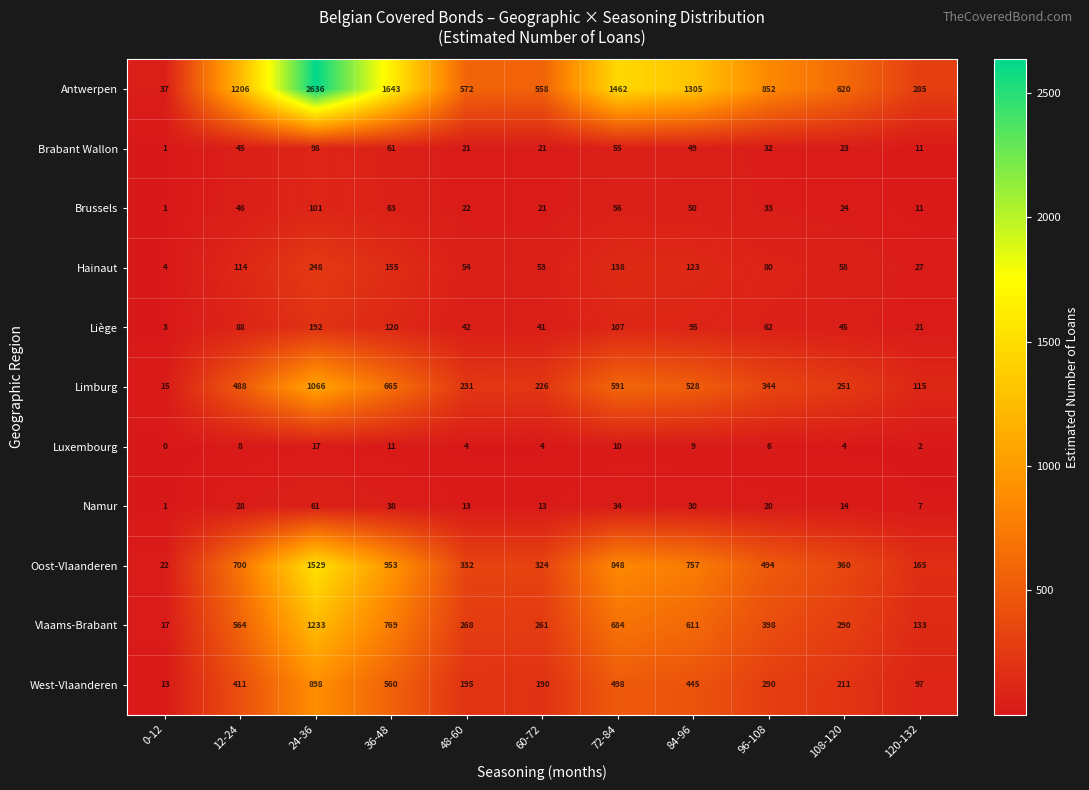

Between 60-72 and 108-120, which series saw the biggest shift?

Antwerpen